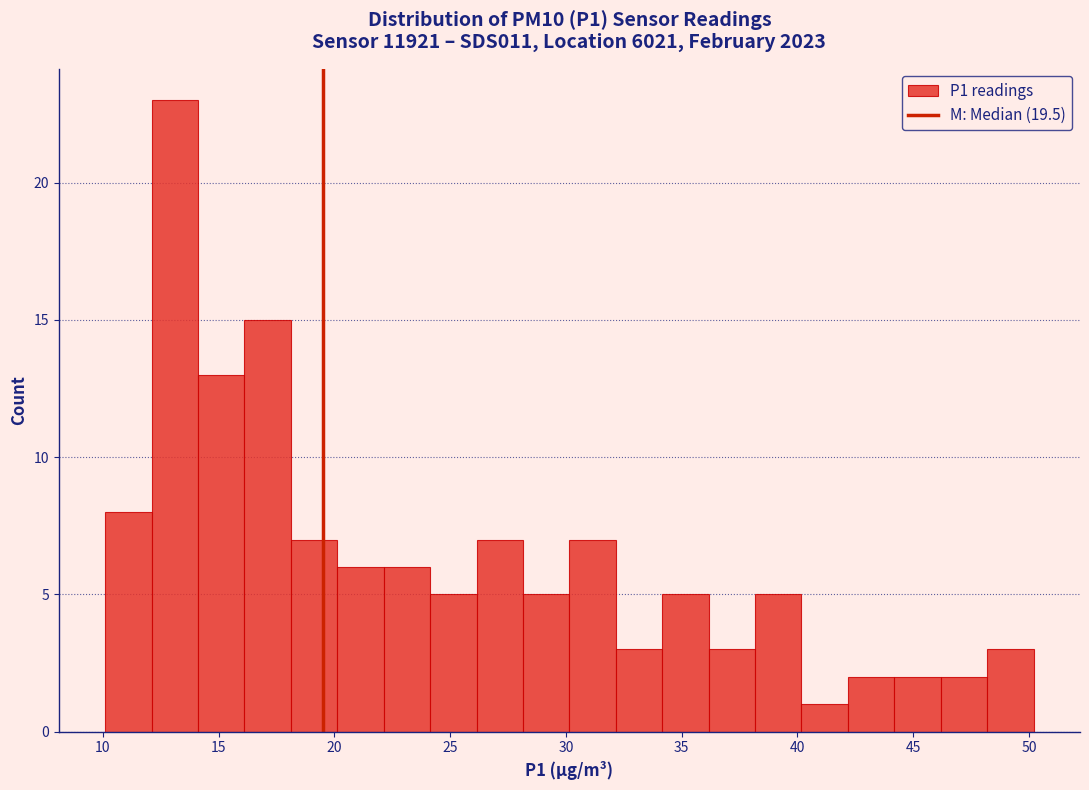

Reading left to right, transcribe this chart: for each bar, give the range it covers on the x-axis and its height. Neither the bar edges nor the heights are printed on the chart, so give them approximately, as read against the axes.

10 to 12: 8
12 to 14: 23
14 to 16: 13
16 to 18: 15
18 to 20: 7
20 to 22: 6
22 to 24: 6
24 to 26: 5
26 to 28: 7
28 to 30: 5
30 to 32: 7
32 to 34: 3
34 to 36: 5
36 to 38: 3
38 to 40: 5
40 to 42: 1
42 to 44: 2
44 to 46: 2
46 to 48: 2
48 to 50: 3